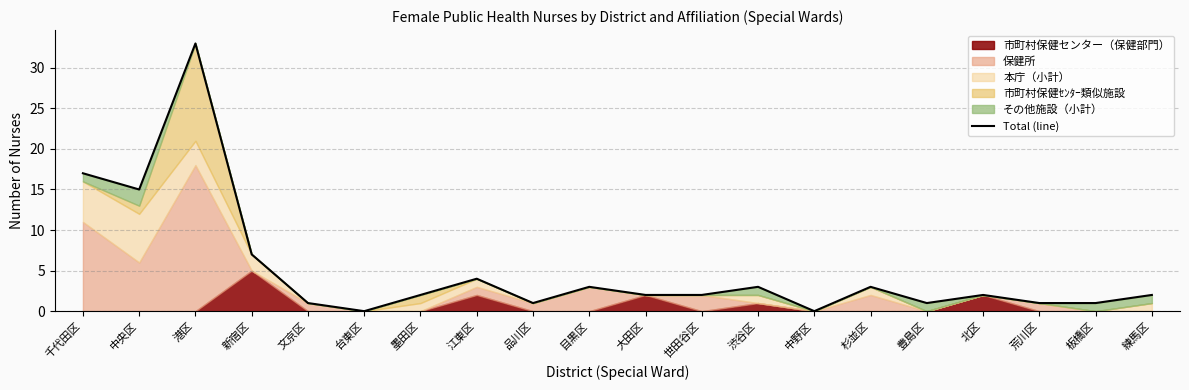

What is the difference between the values at 台東区 and 中央区?

15